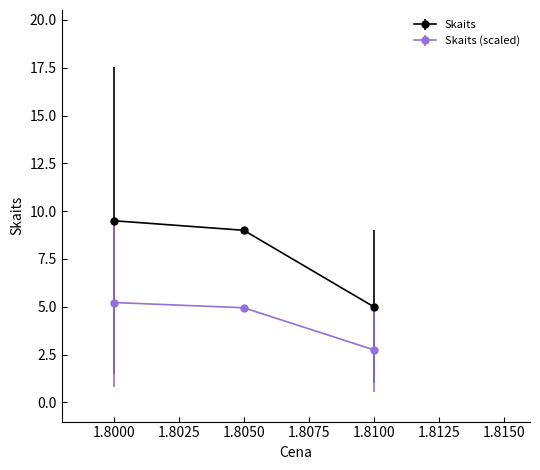

Reading left to right, extract all data points from this chart.

Skaits: 1.8000=9.5	1.8050=9.0	1.8100=5.0
Skaits (scaled): 1.8000=5.2	1.8050=5.0	1.8100=2.8